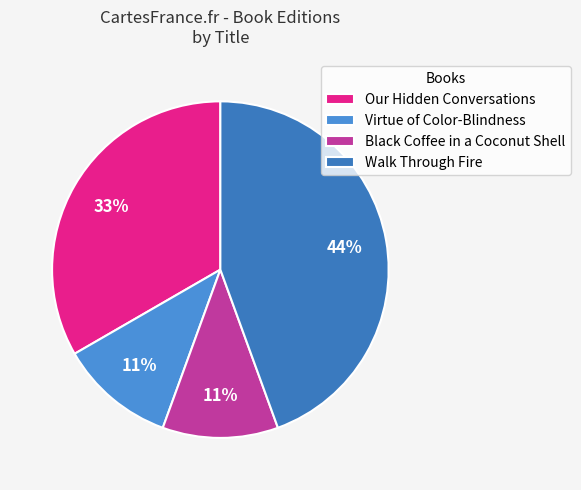

How many slices are in this pie chart?

4